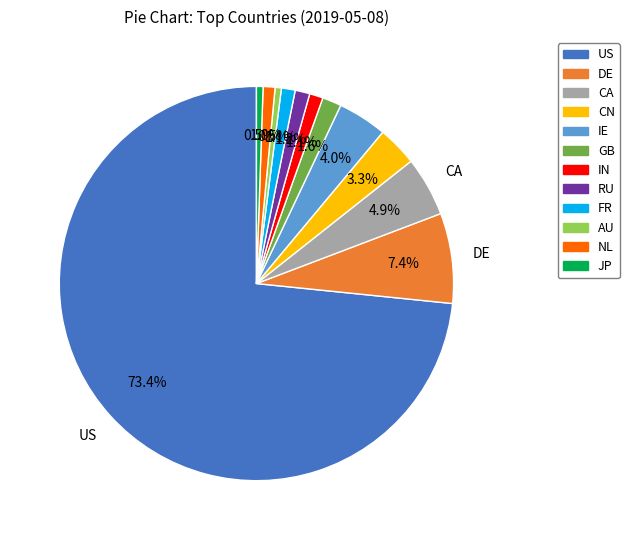

What percentage is the CA slice, to the nearest percent?

5%